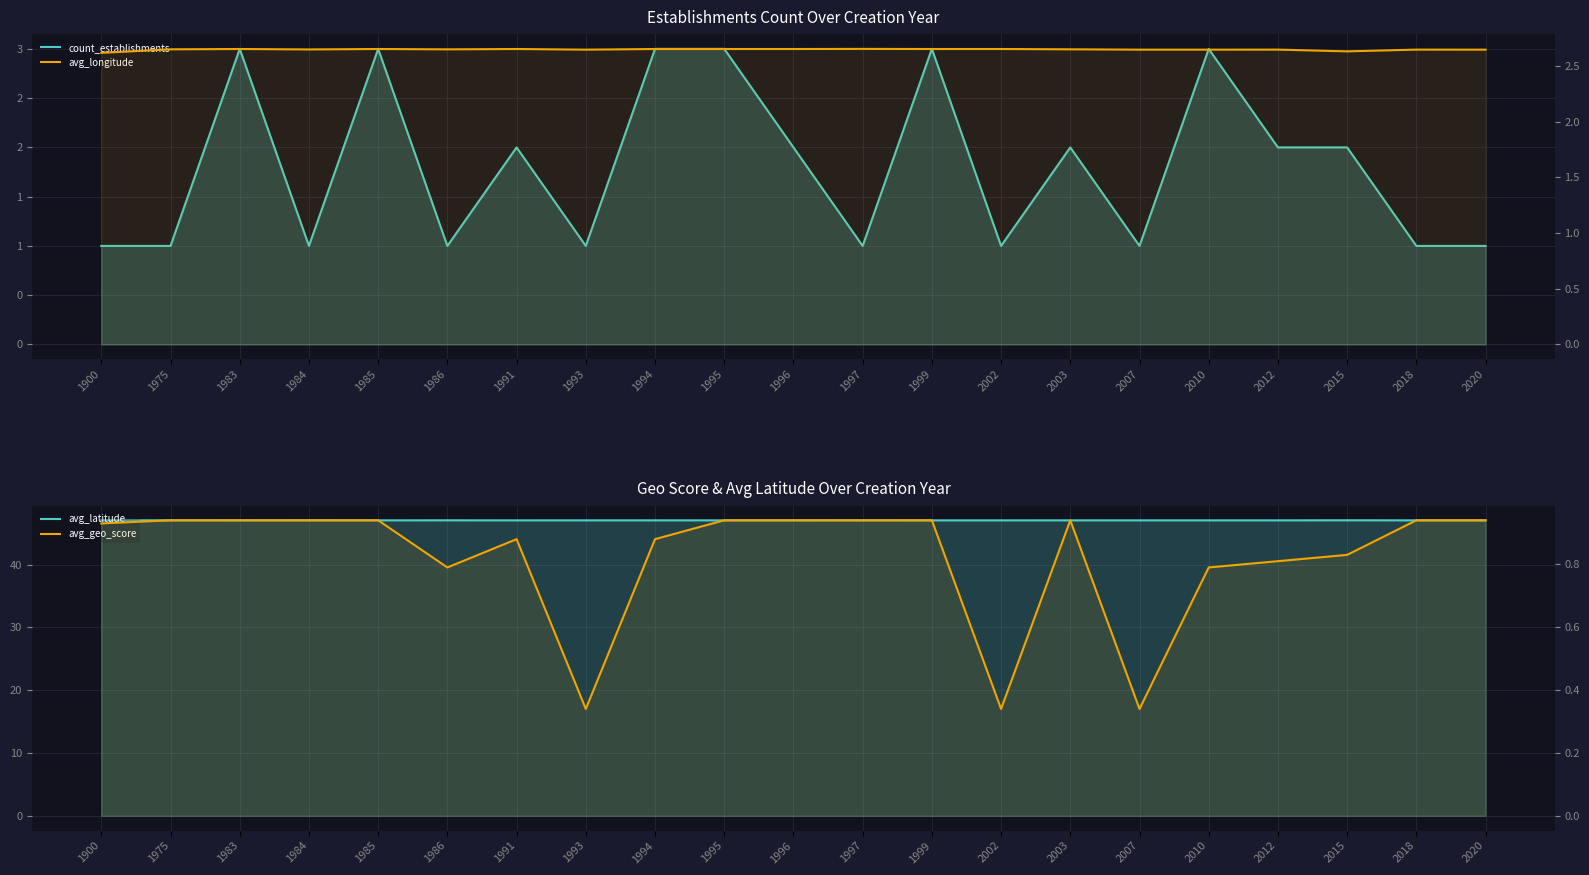

Which series has the largest range (max minus min)?

count_establishments